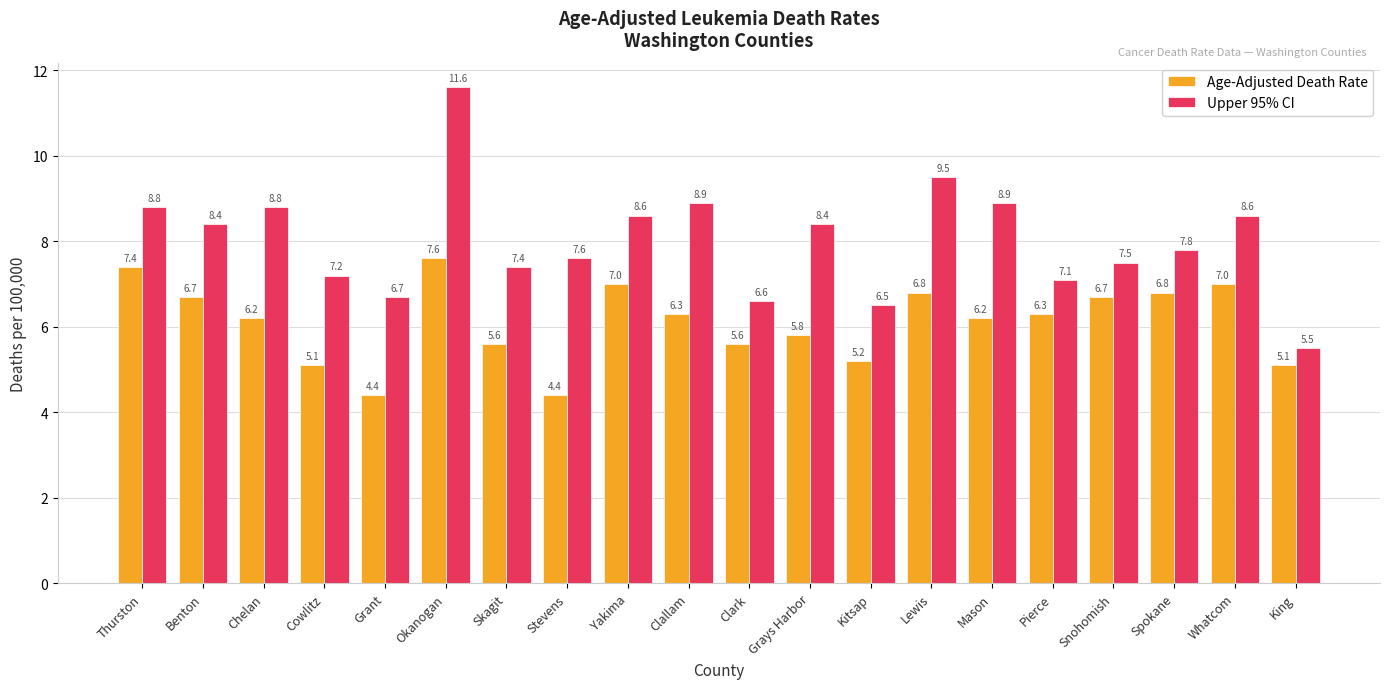

Where is Upper 95% CI nearest to the value 8?

Spokane